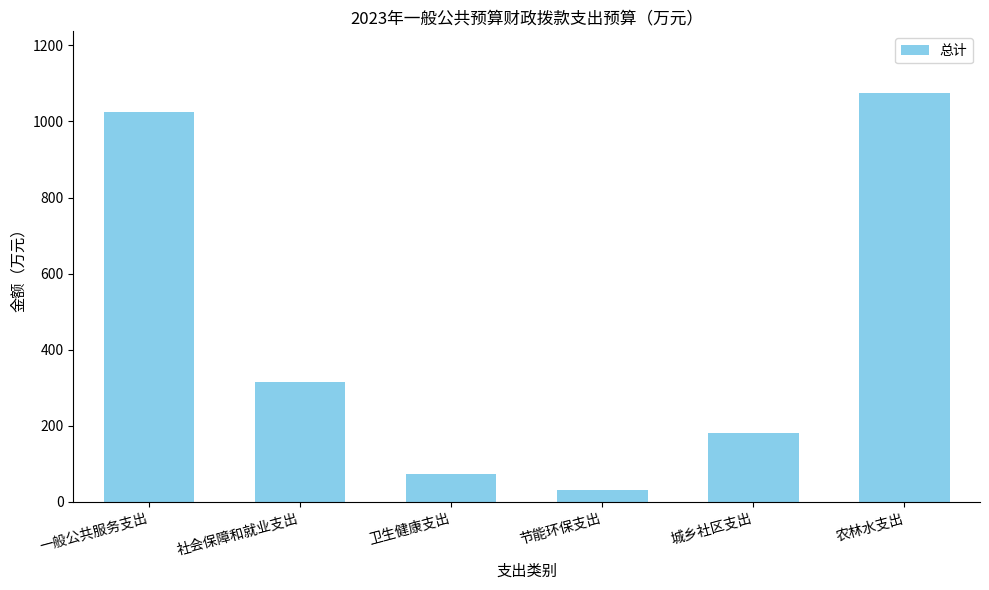

Reading left to right, list all the values displayed in this chart.

1024.1	314.0	72.1	30.4	180.0	1075.7